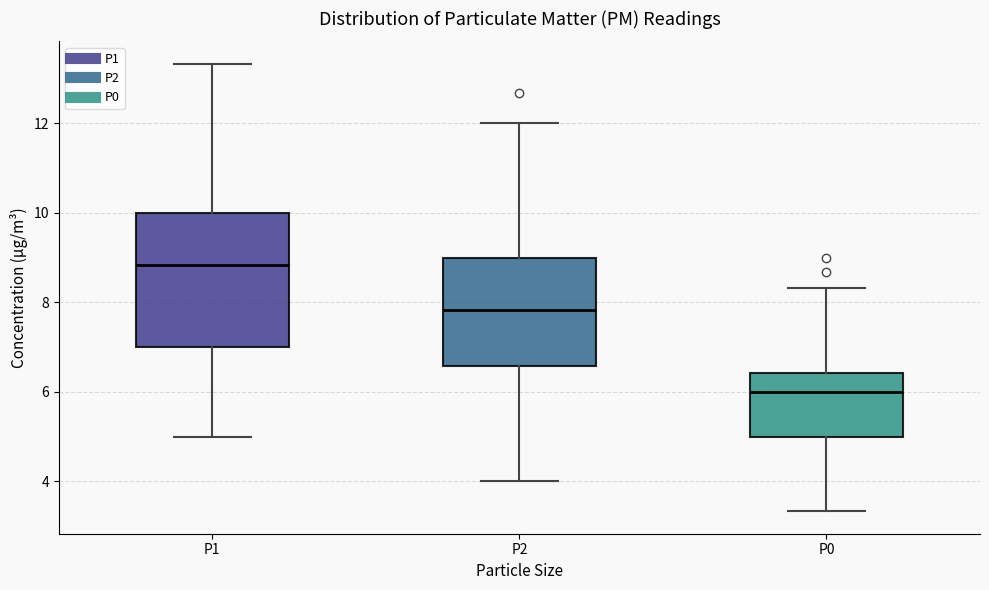

Comparing the boxes themselves (not the whiskers), which one is the tallest?

P1